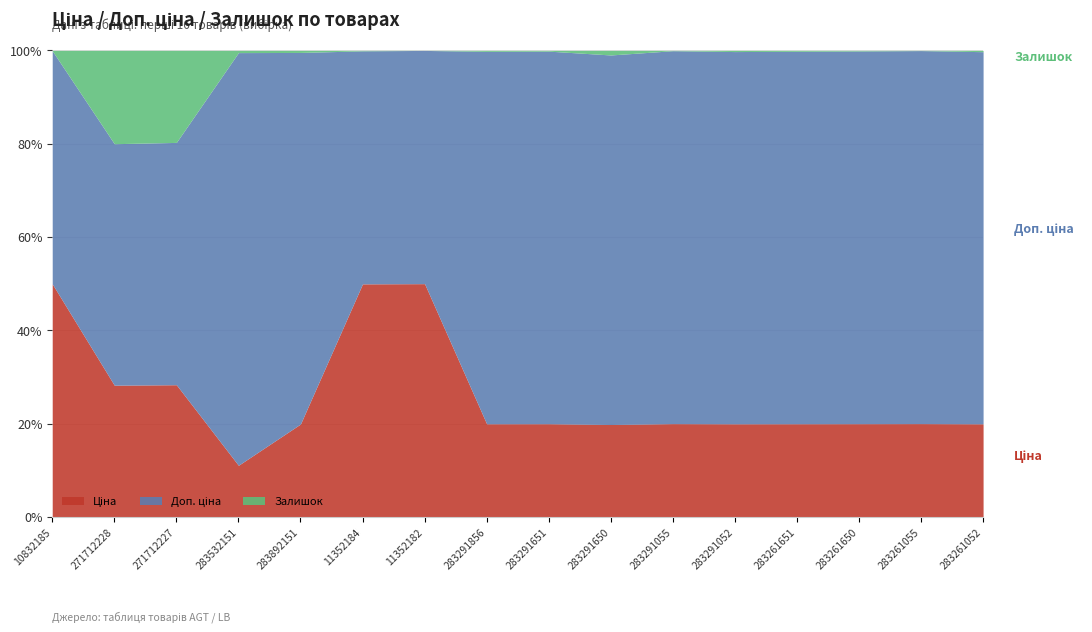

What is the difference between the maximum and minimum values in the Залишок series?

404.0